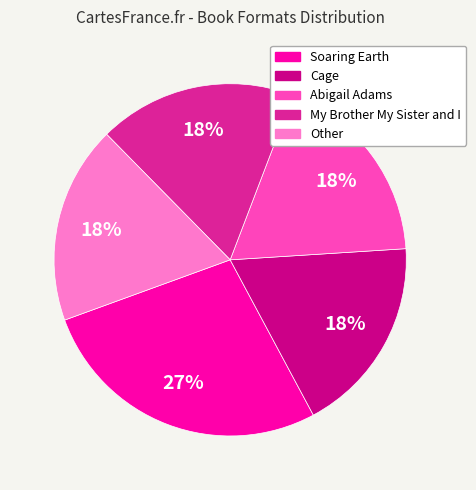

What is the largest slice in the pie chart?

Soaring Earth